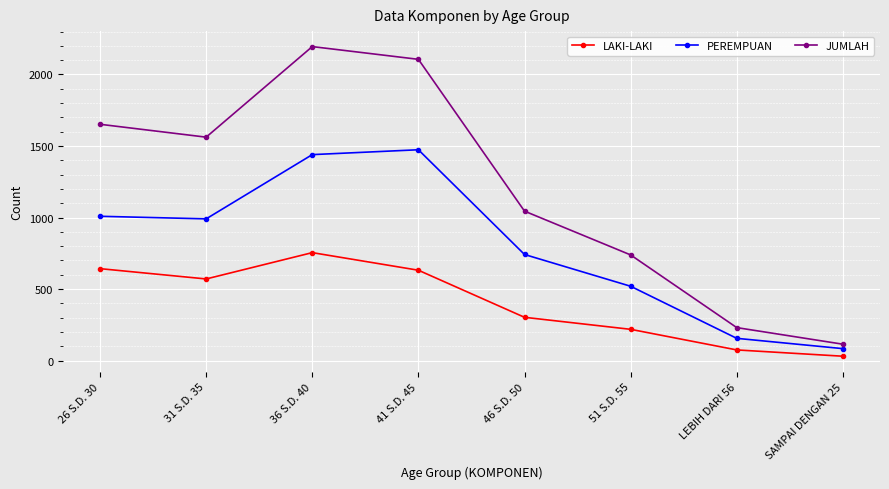

At which label does JUMLAH first exceed 1562?

26 S.D. 30